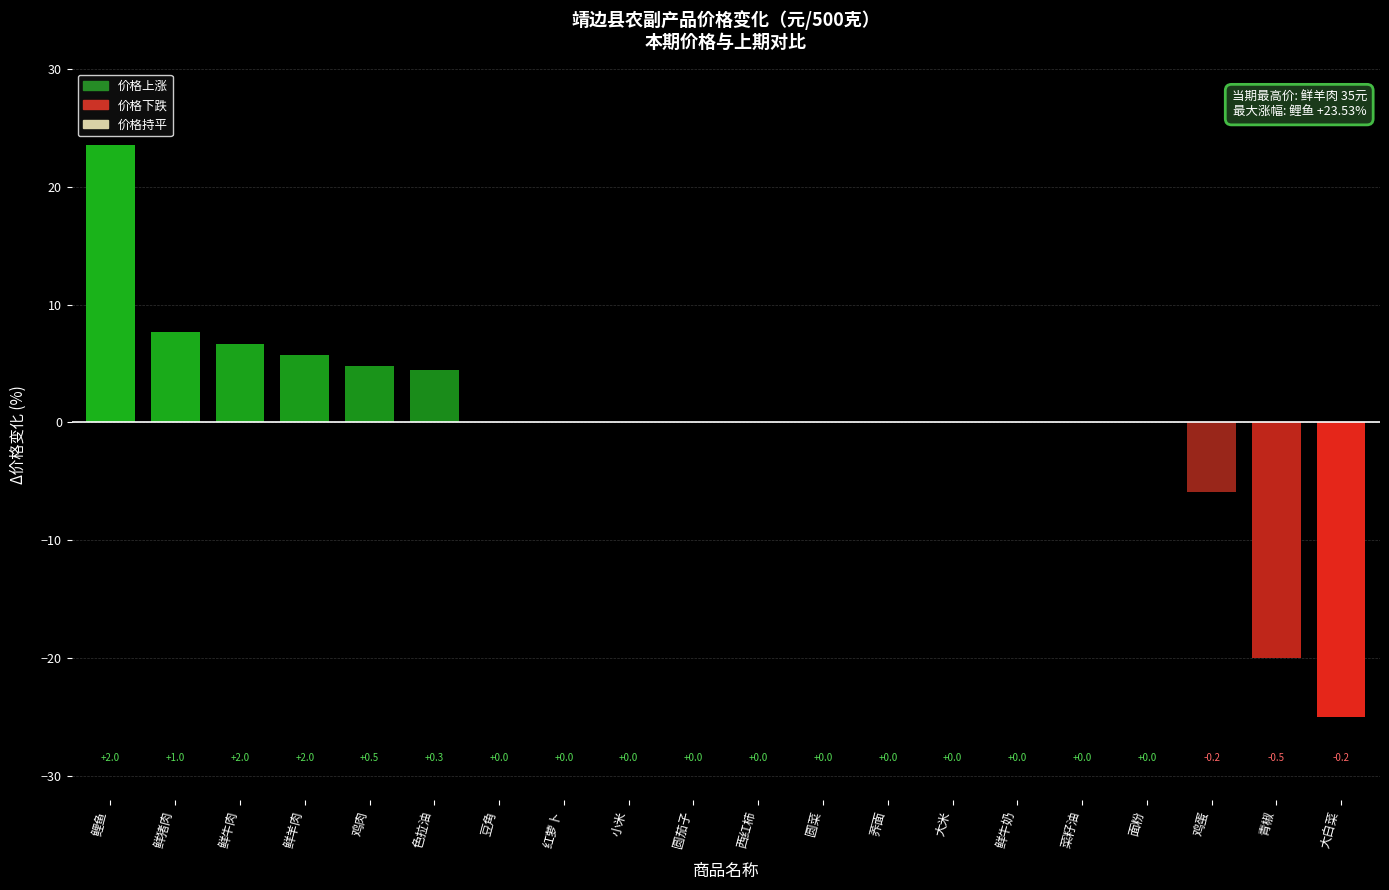

Count the number of categories in the chart.

20